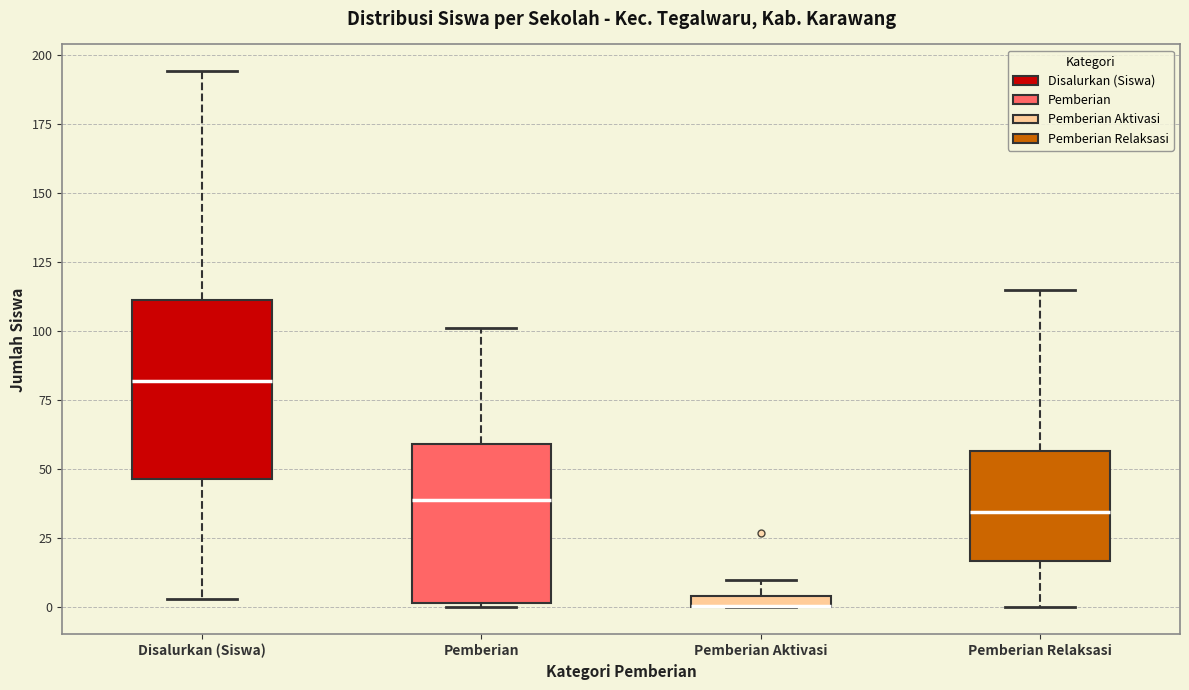

Which box is the tallest, from its lower edge to its upper edge?

Disalurkan (Siswa)